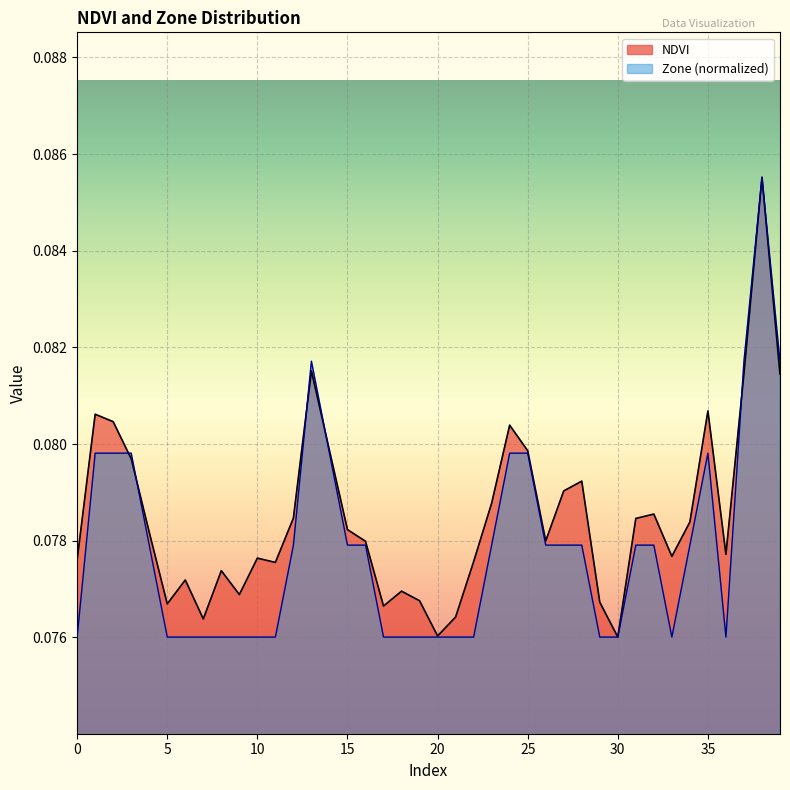

Between 2 and 27, which series saw the biggest shift?

Zone